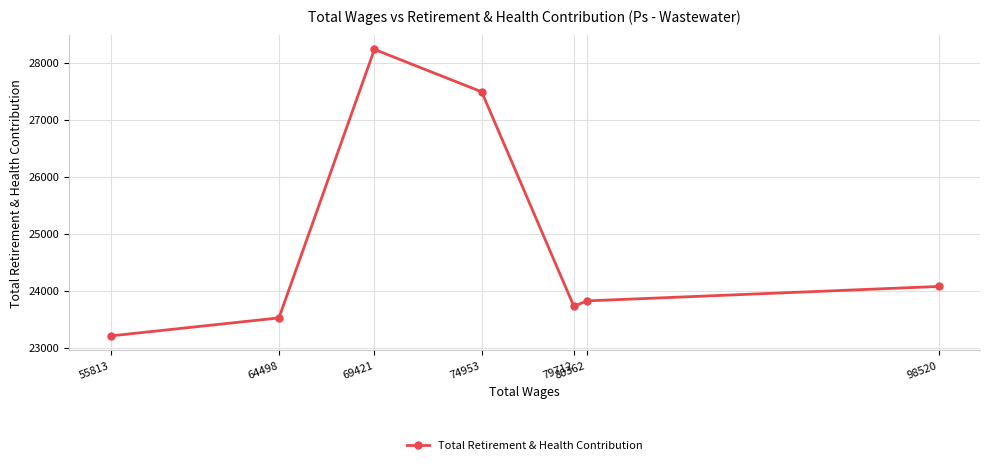

What is the ratio of the value at 80362 to the value at 79712?

1.0